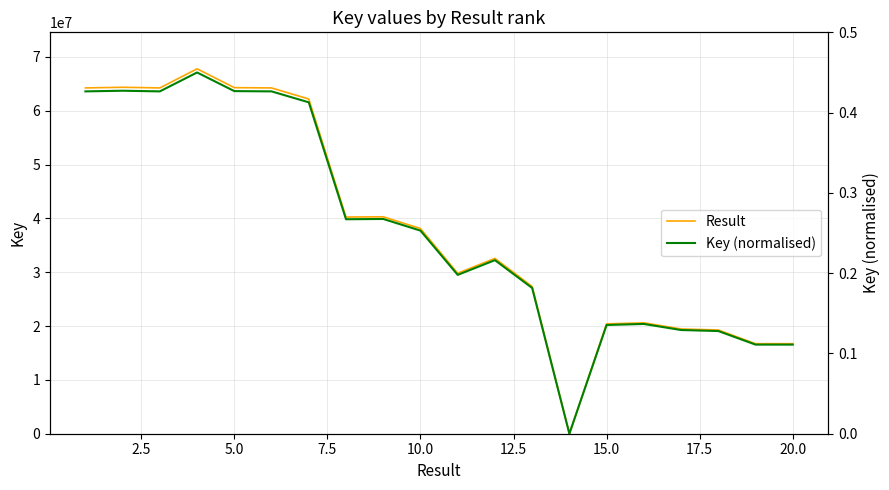

What are all the series names shown in the legend?

Result, Key (normalised)